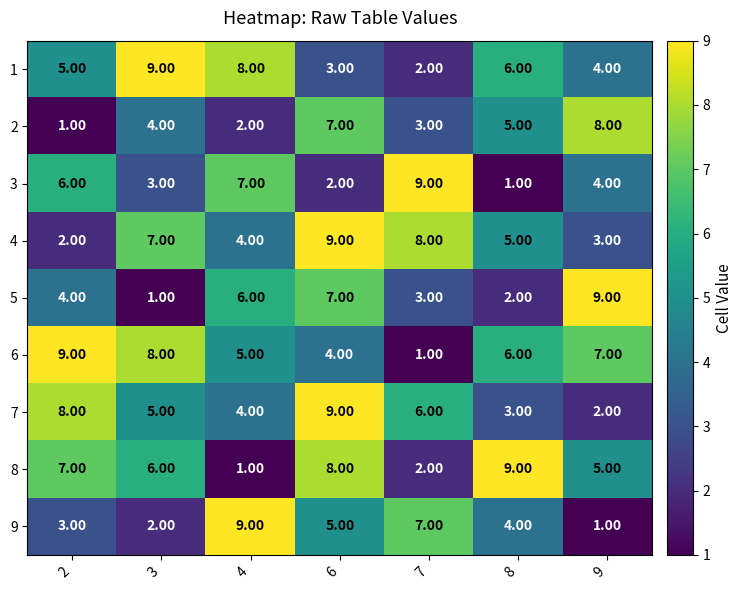

What is the difference between the maximum and second lowest values in the 8 series?

7